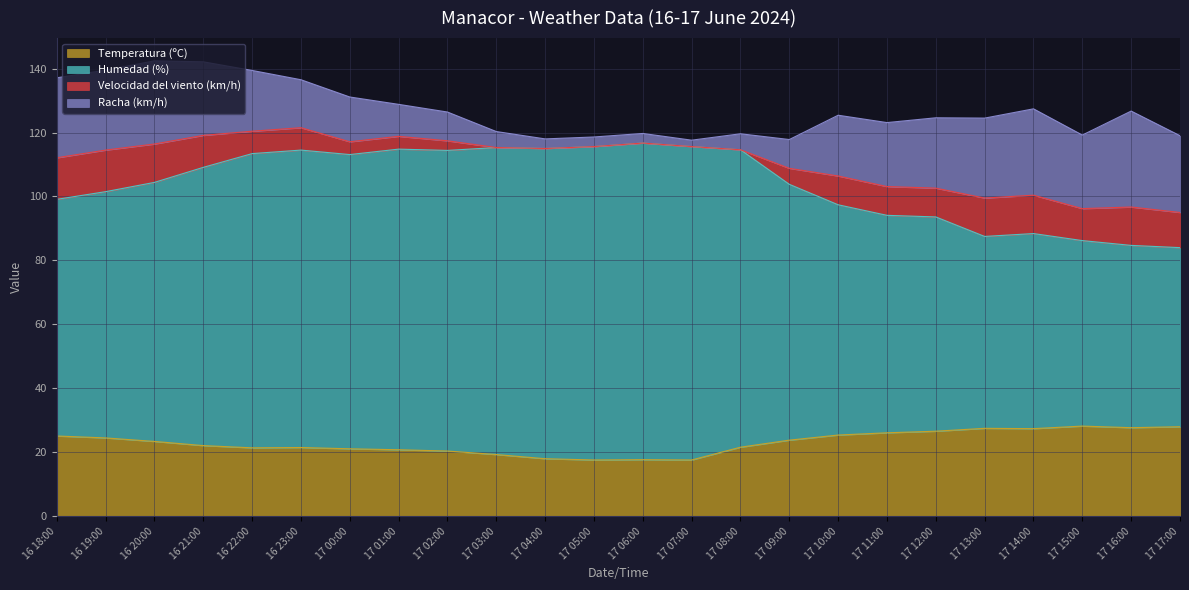

What is the total value across all series at 17 17:00?

119.0